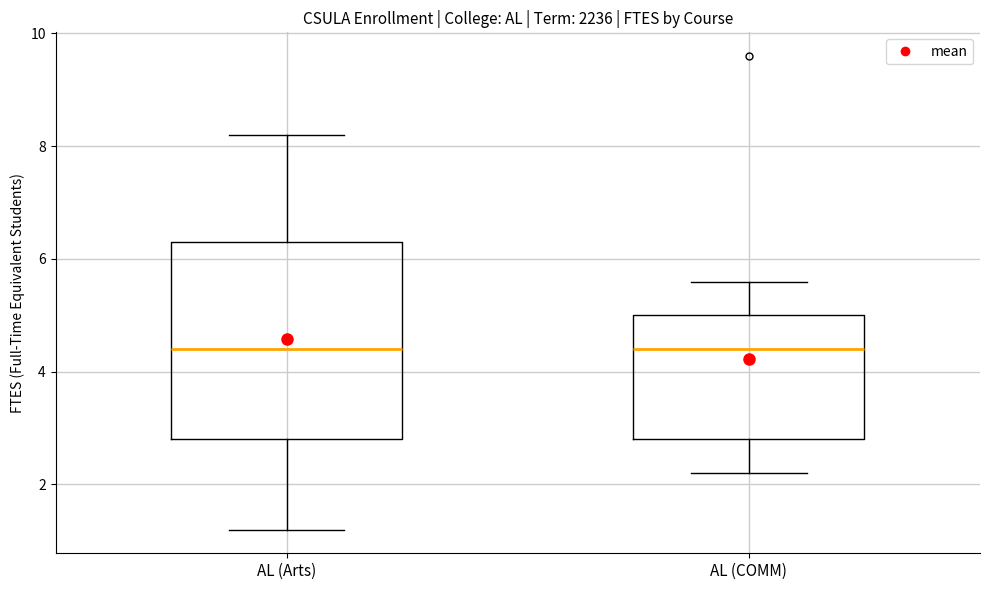

Reading left to right, transcribe this box plot: for each box, give where its median line is, the range the box spans, and where its two whiskers end, as read against the y-axis. The values are not printed on the chart, so give them approximately, as read against the axis.

AL (Arts): median 4.4, box 2.8 to 6.4, whiskers 1.2 to 8.2
AL (COMM): median 4.4, box 2.8 to 5.0, whiskers 2.2 to 5.6